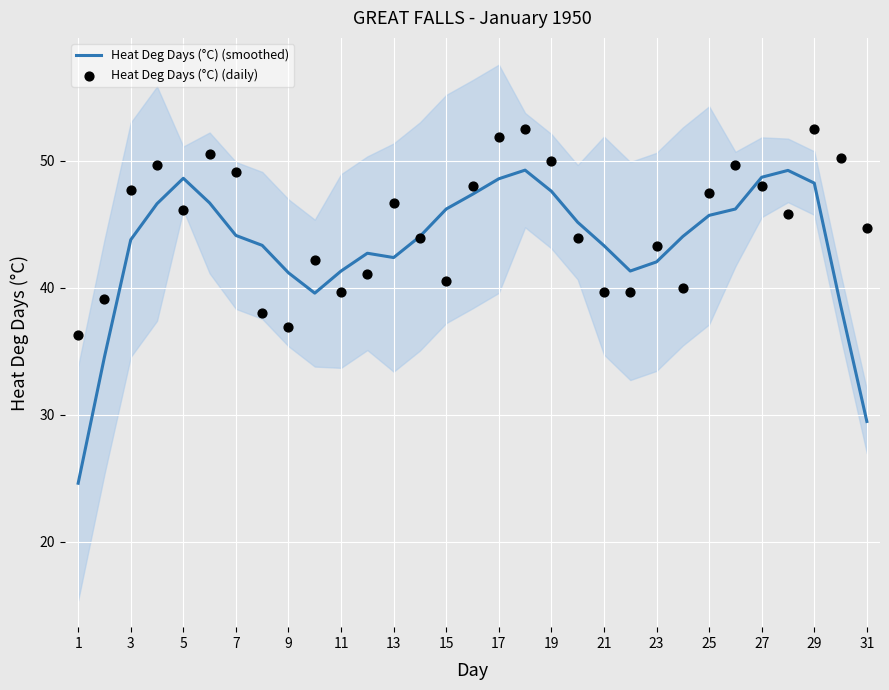

Which series contains the lowest Y value?

Heat Deg Days (°C) (smoothed)